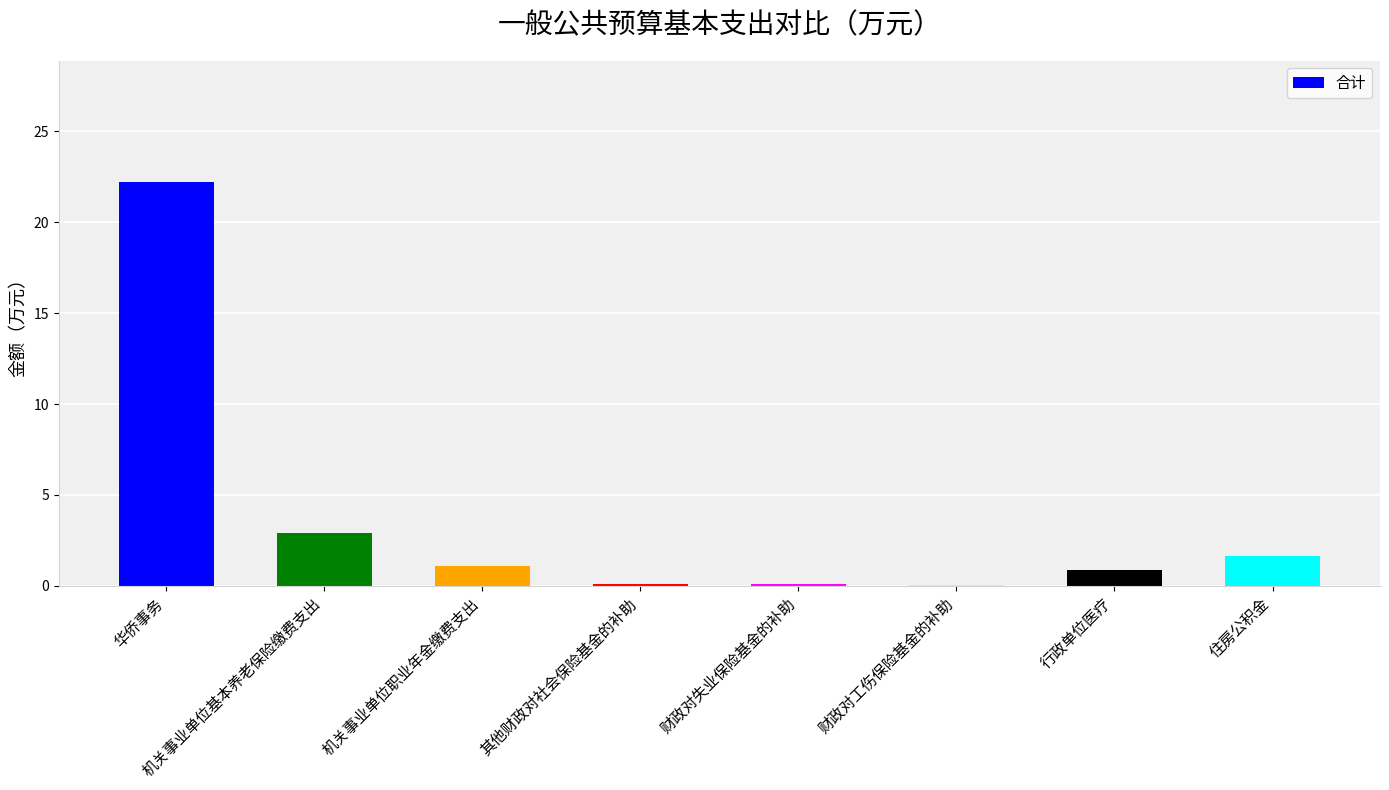

Reading left to right, list all the values displayed in this chart.

华侨事务=22.2	机关事业单位基本养老保险缴费支出=2.9	机关事业单位职业年金缴费支出=1.1	其他财政对社会保险基金的补助=0.1	财政对失业保险基金的补助=0.1	财政对工伤保险基金的补助=0.1	行政单位医疗=0.9	住房公积金=1.6